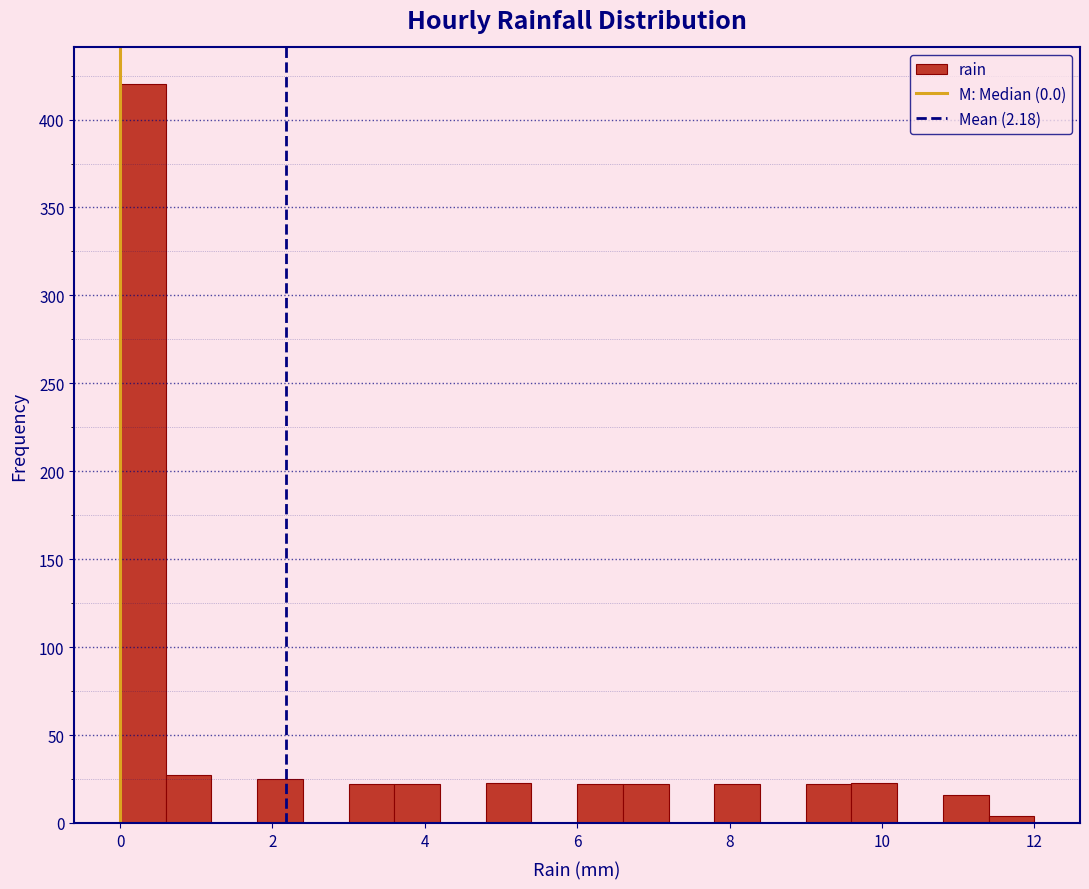

Around what value on the x-axis is the tallest bar? Give the approximate position of its centre, as read against the axis.

0.4